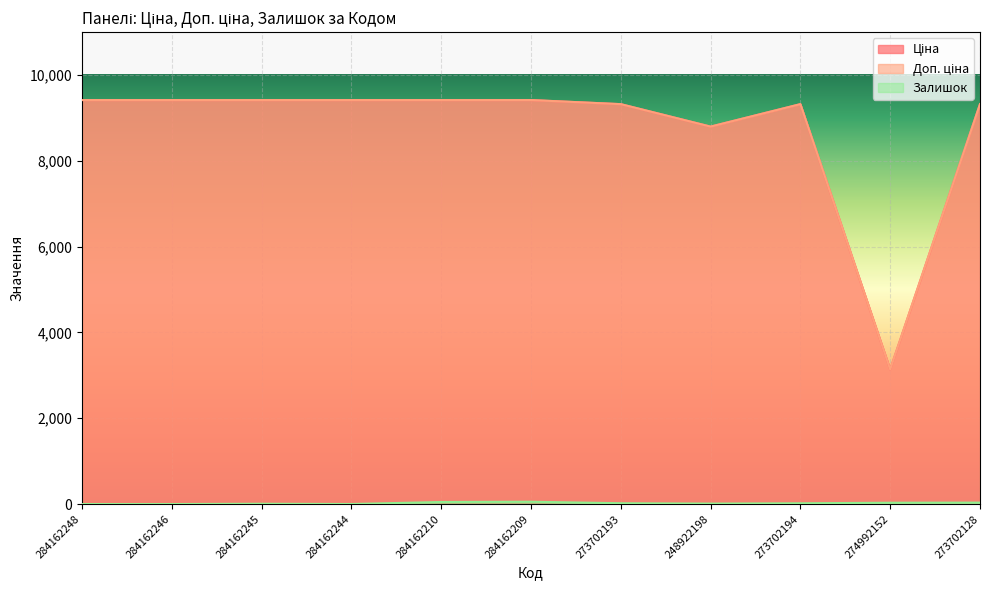

What is the sum of the Залишок values at 248922198 and 284162245?

18.0